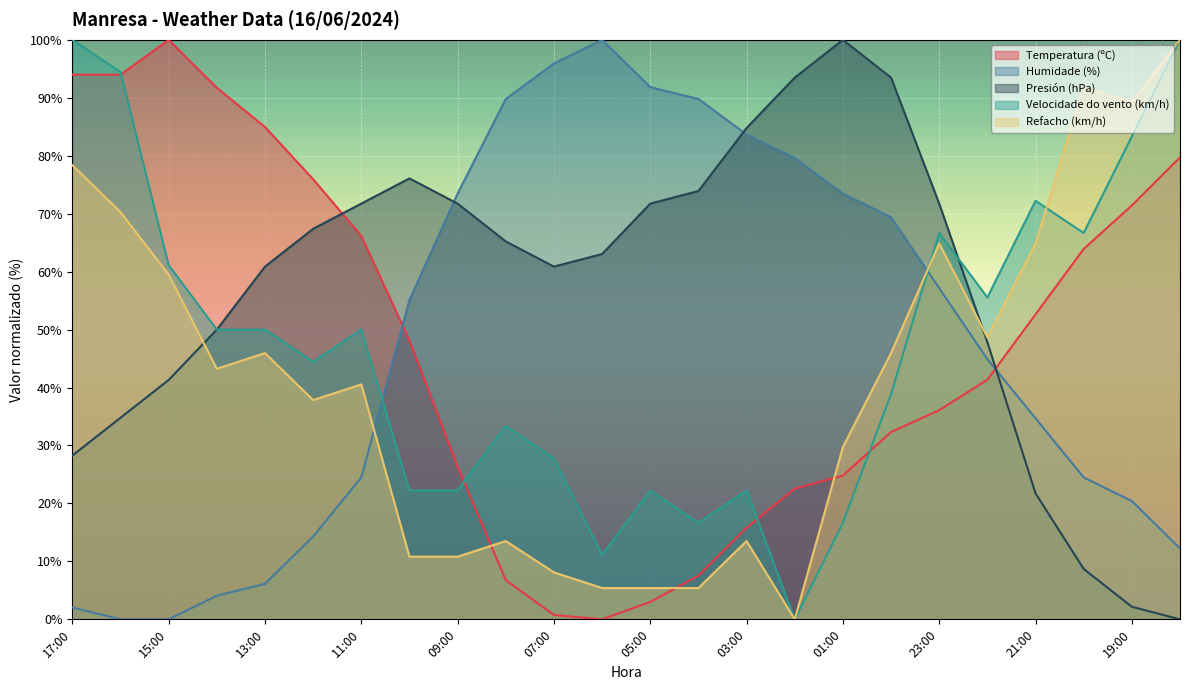

What is the sum of the Velocidade do vento (km/h) values at 06:00 and 10:00?

33.3